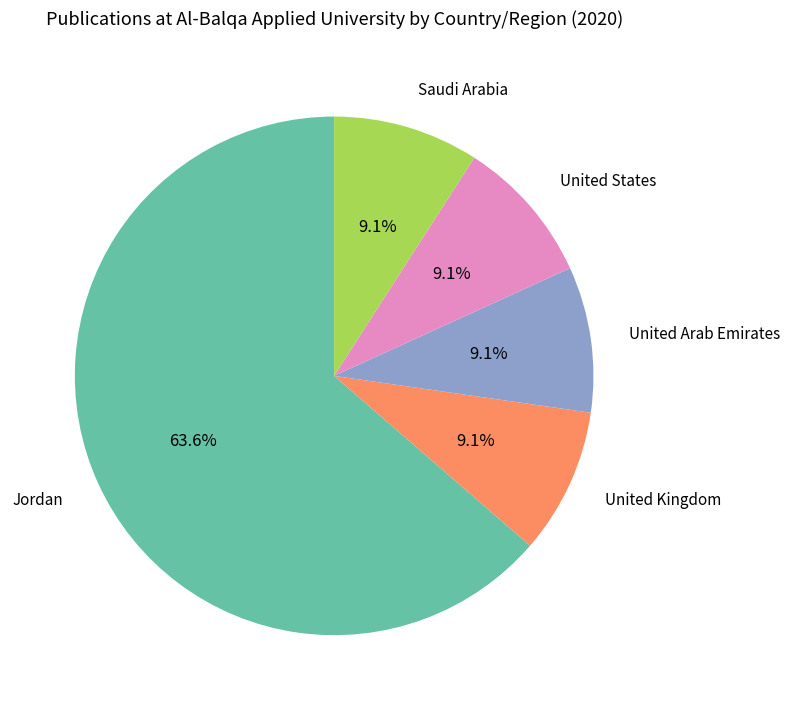

How many slices are in this pie chart?

5